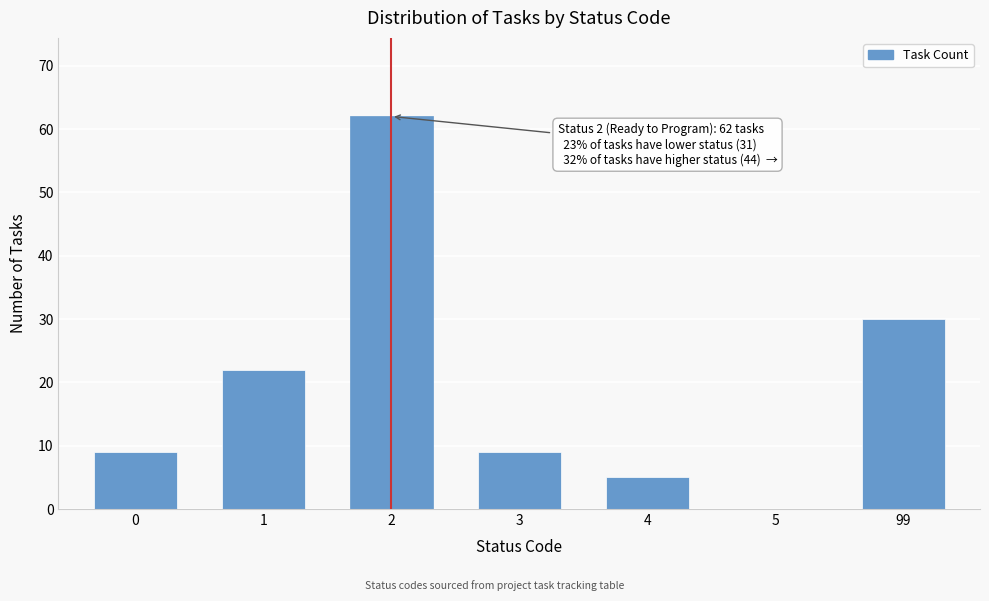

Reading left to right, transcribe all the data shown in this chart.

0=9	1=22	2=62	3=9	4=5	5=0	99=30